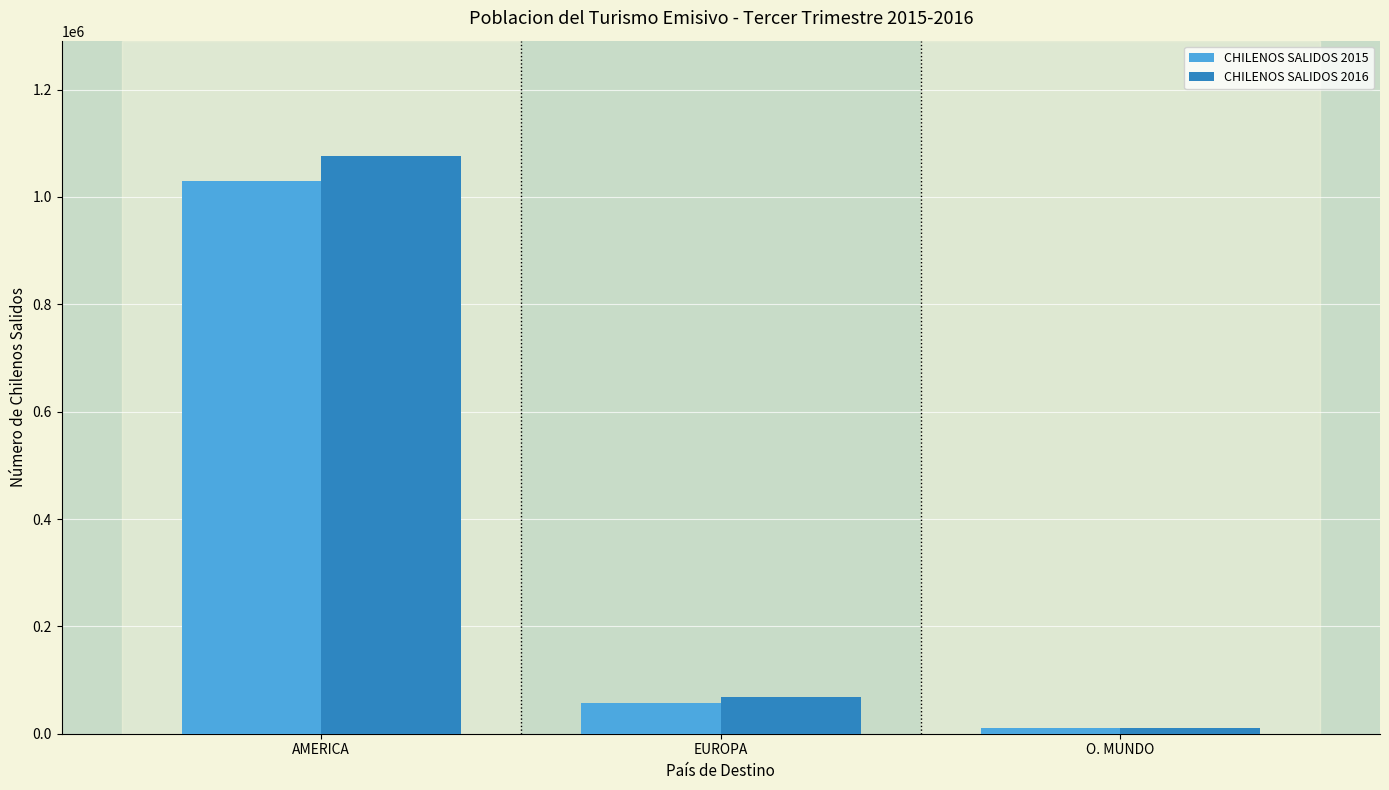

Reading left to right, transcribe all the data shown in this chart.

CHILENOS SALIDOS 2015: AMERICA=1029997	EUROPA=56821	O. MUNDO=10126
CHILENOS SALIDOS 2016: AMERICA=1076043	EUROPA=68059	O. MUNDO=11046